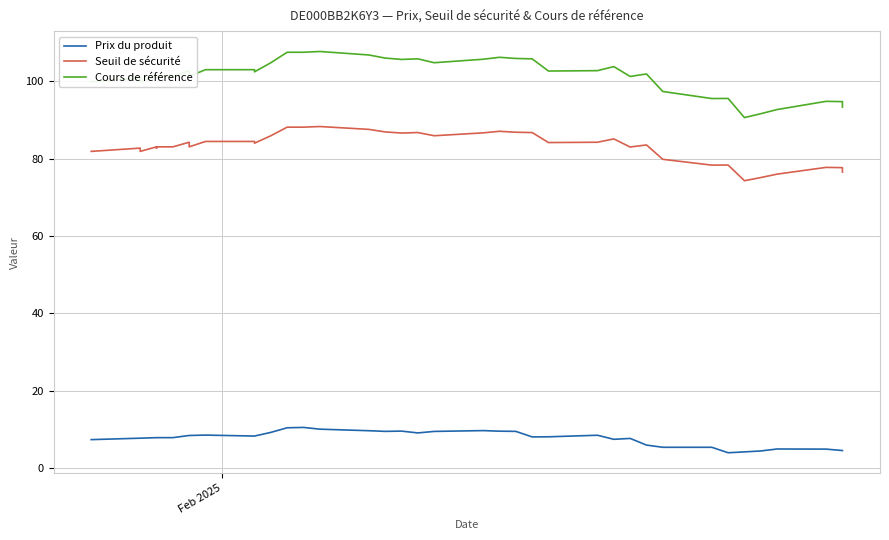

True or false: Prix du produit and Seuil de sécurité cross at least once.

False